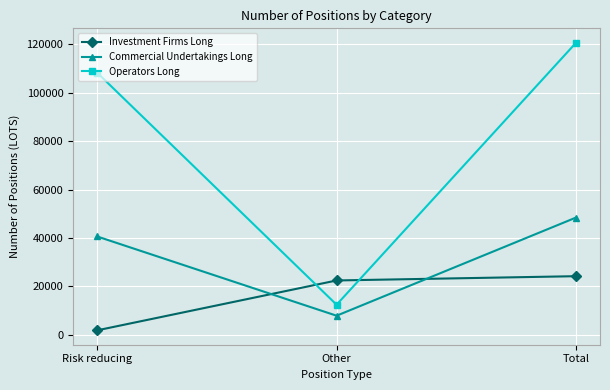

Is the value of Investment Firms Long at Other greater than the value of Commercial Undertakings Long at Other?

Yes